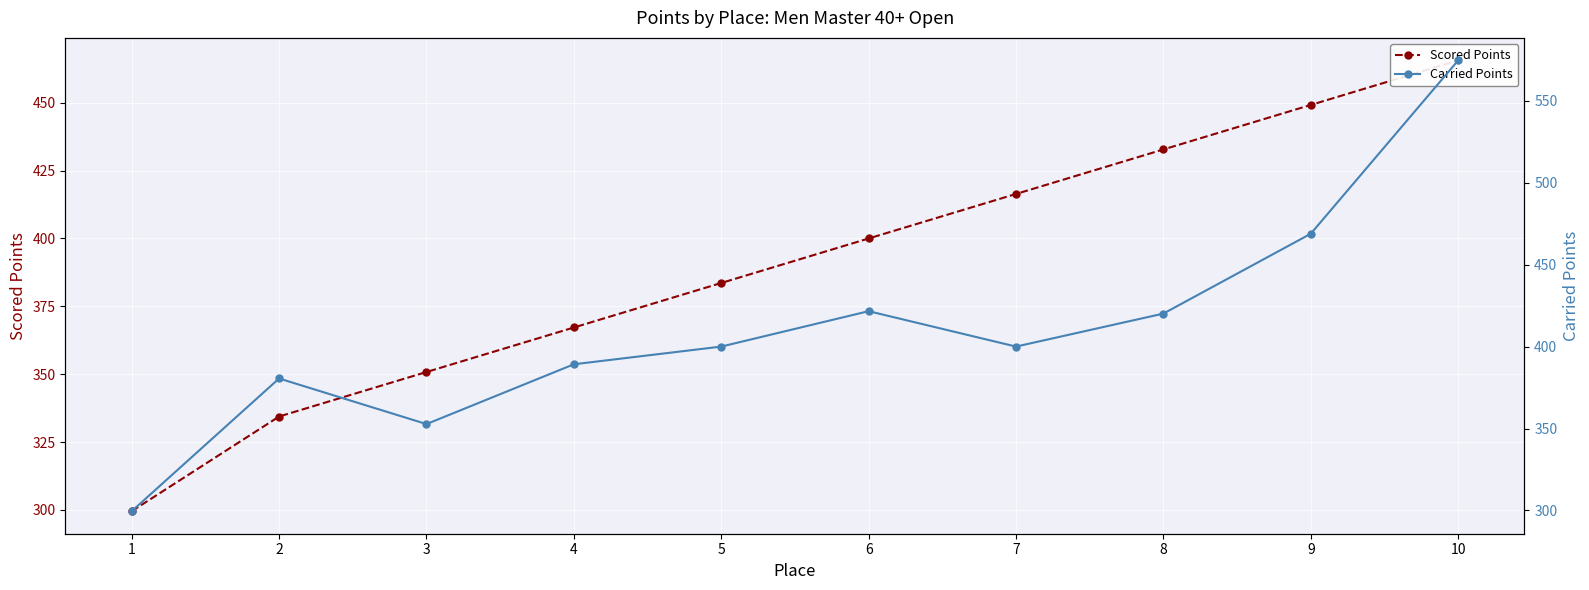

The Scored Points series shows 299.6 at 1. True or false?

True